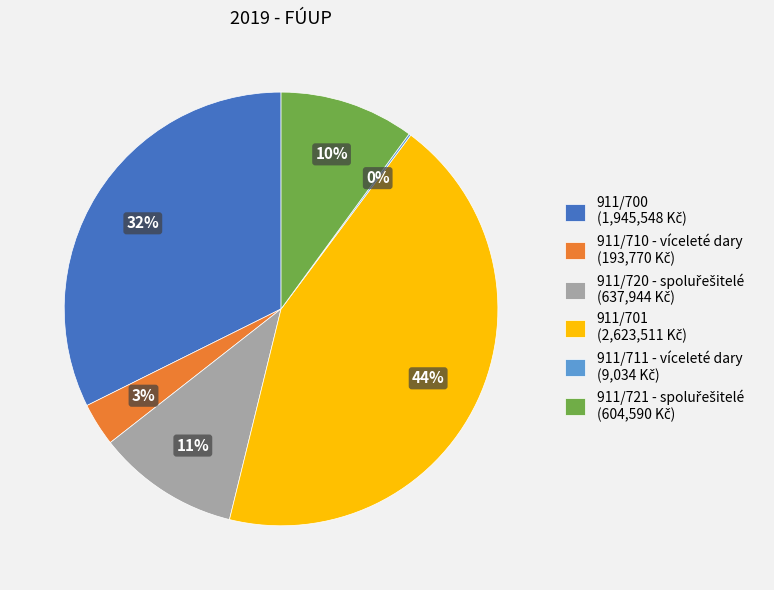

To the nearest percent, what portion does 911/710 - víceleté dary represent?

3%